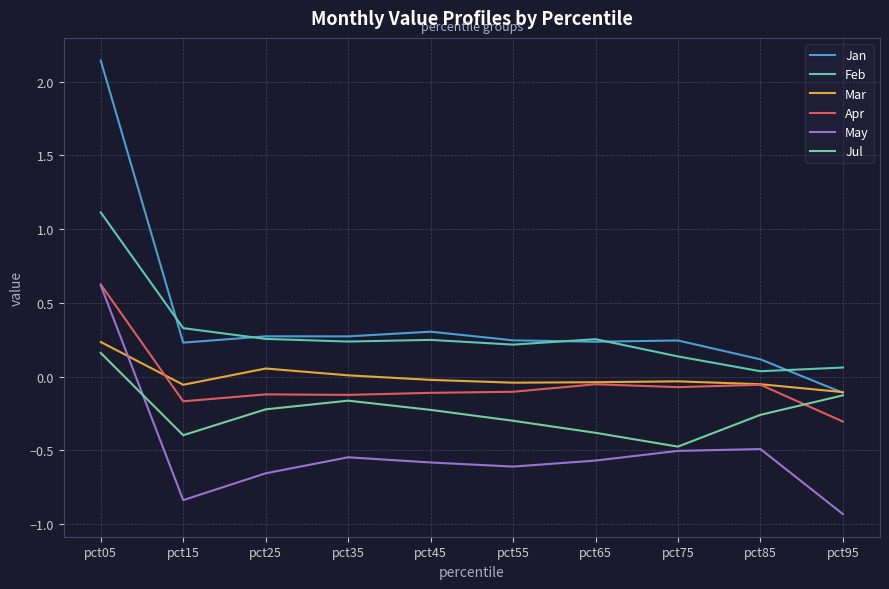

Where is Apr nearest to the value 0?

pct65